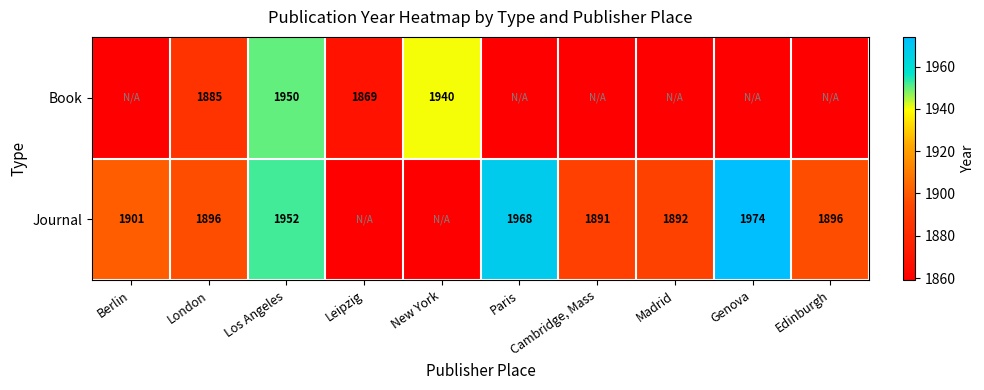

Is it true that Book equals 2774 at London?

False